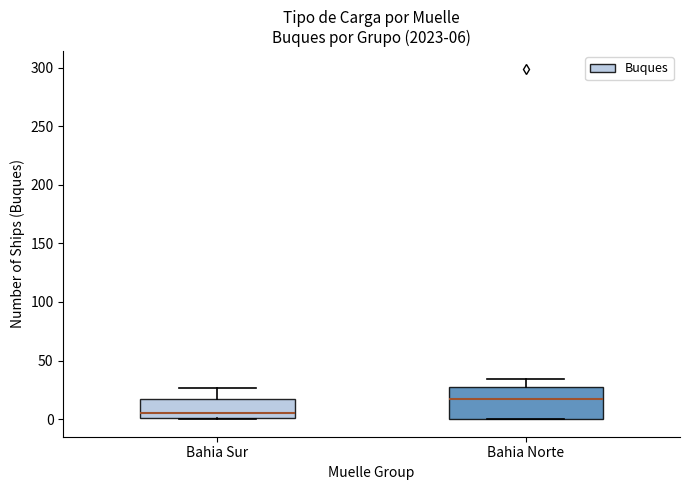

Comparing the boxes themselves (not the whiskers), which one is the tallest?

Bahia Norte